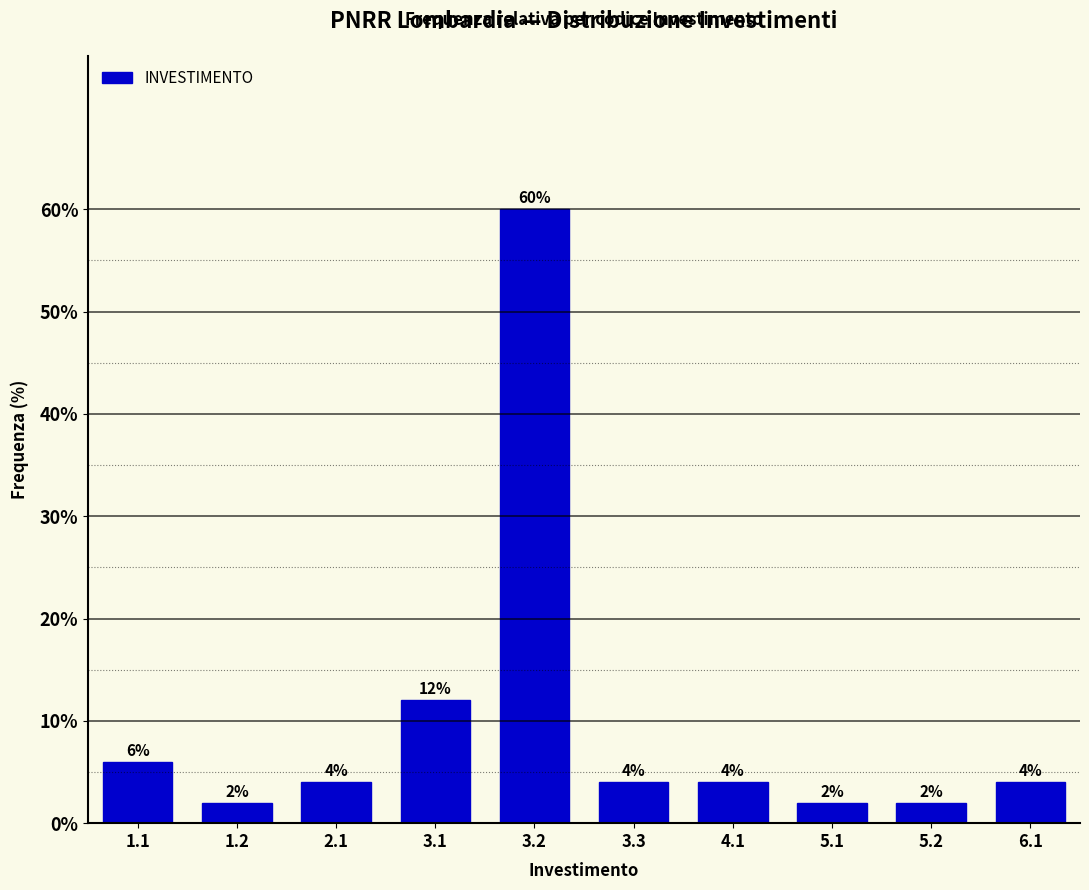

Reading left to right, extract all data points from this chart.

1.1=6	1.2=2	2.1=4	3.1=12	3.2=60	3.3=4	4.1=4	5.1=2	5.2=2	6.1=4